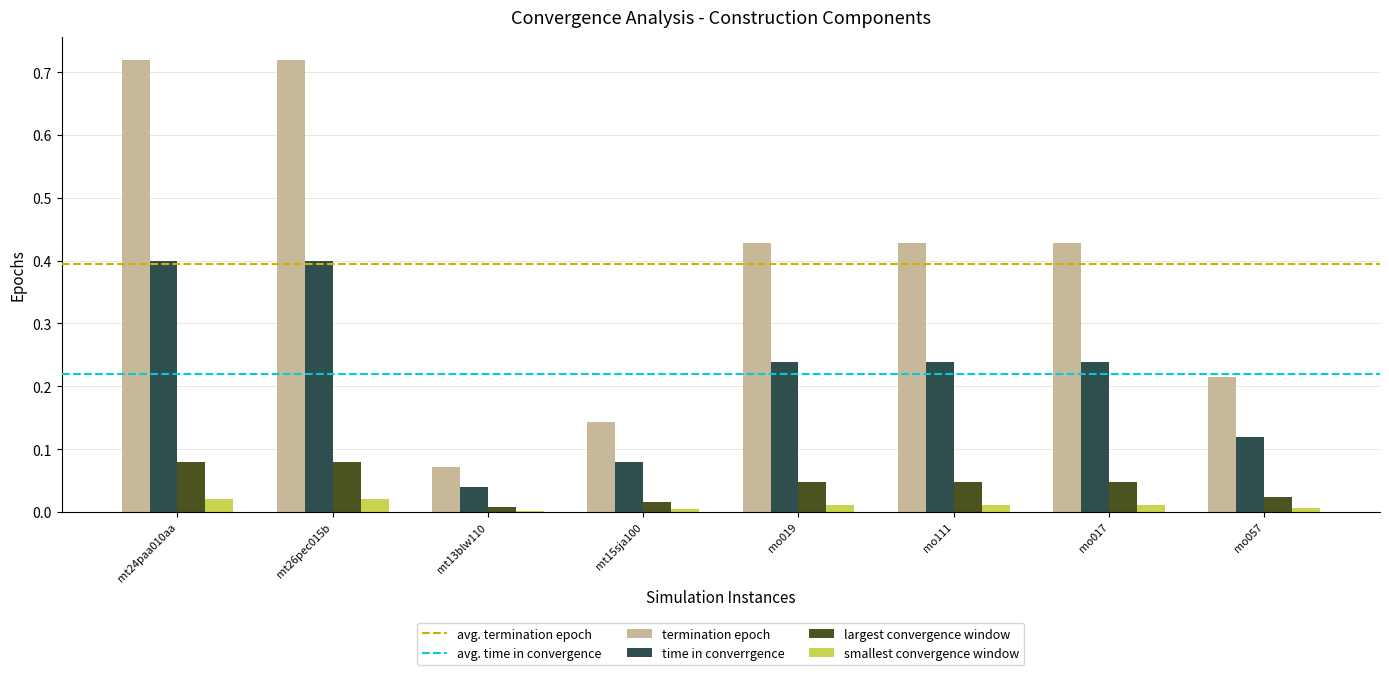

What is the sum of all time in converrgence values?

1.8